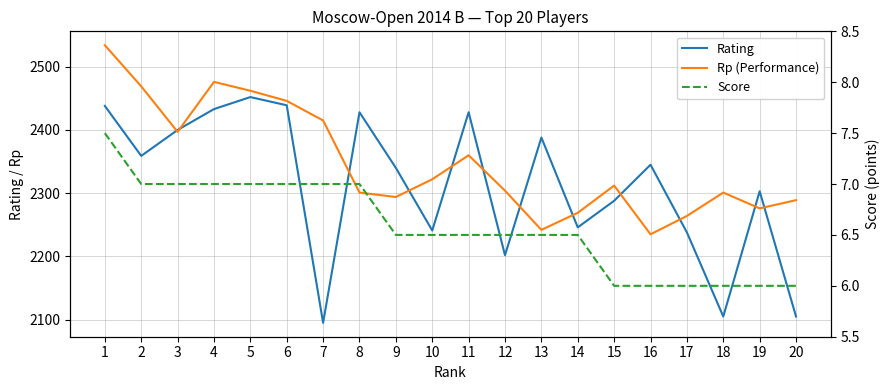

What is the value of the Rating point at the 19th from the left?

2303.0